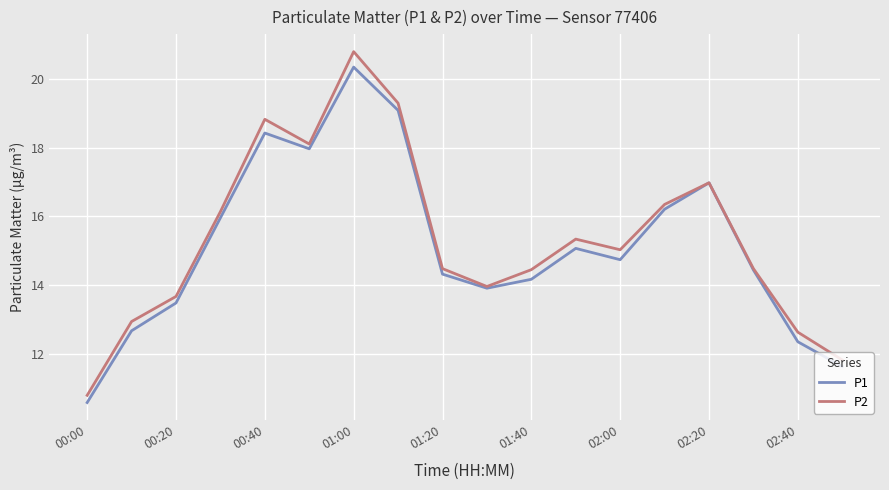

What is the minimum value shown in the chart?

10.6